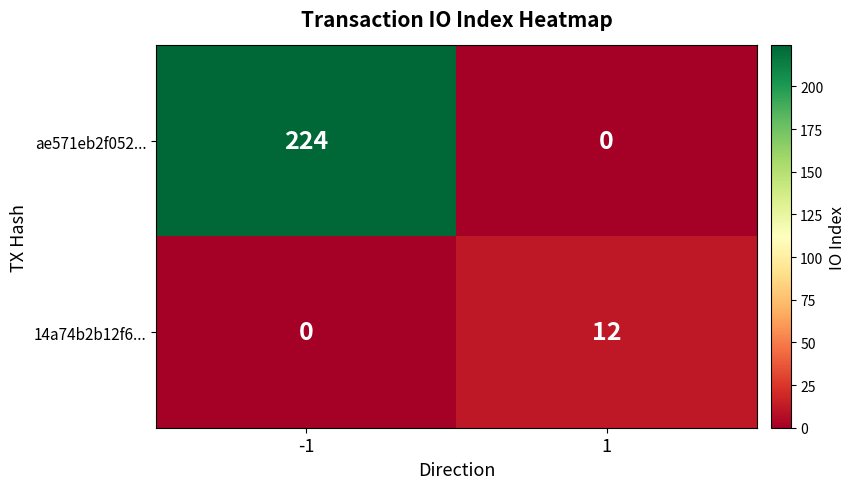

What is the greatest value displayed?

224